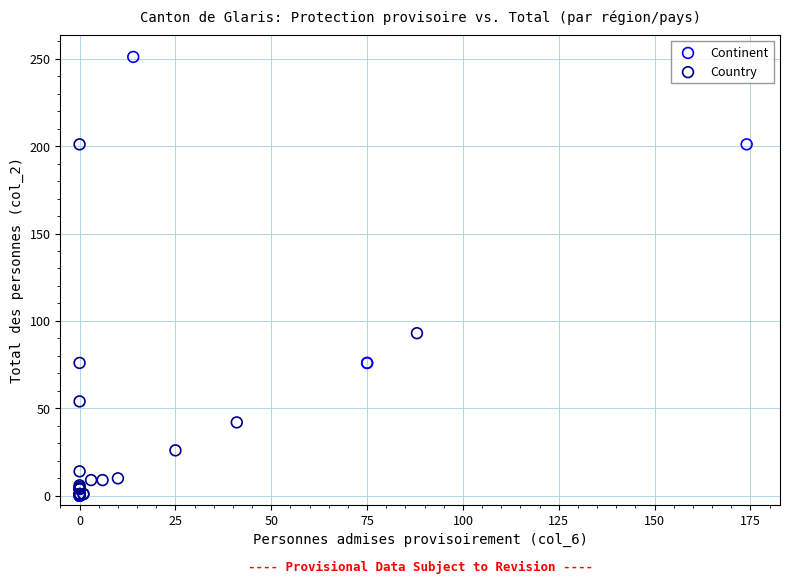

What are all the series names shown in the legend?

Continent, Country